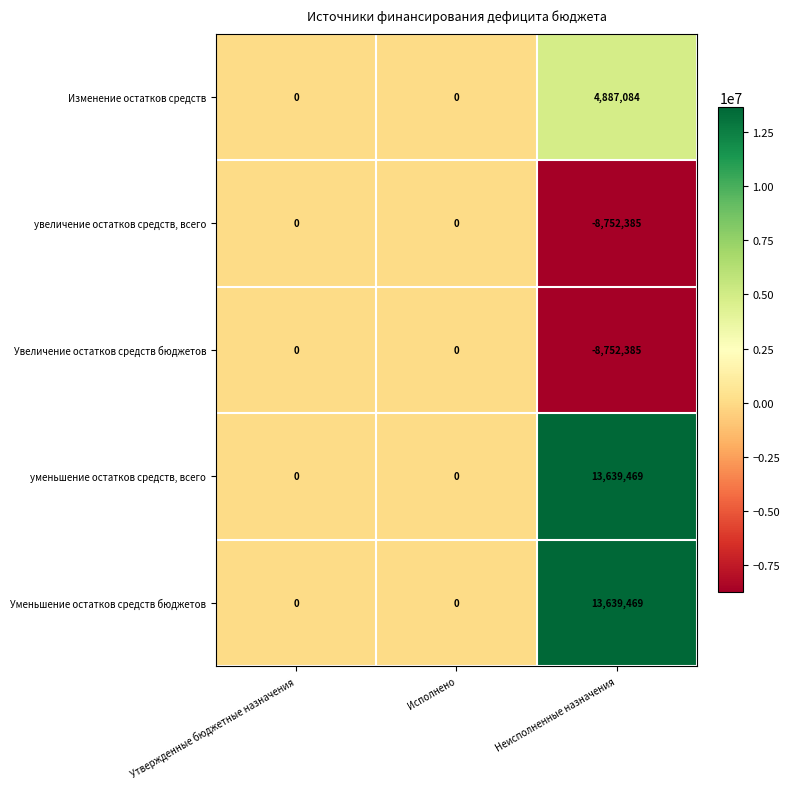

At which category is the sum across all series the highest?

Неисполненные назначения